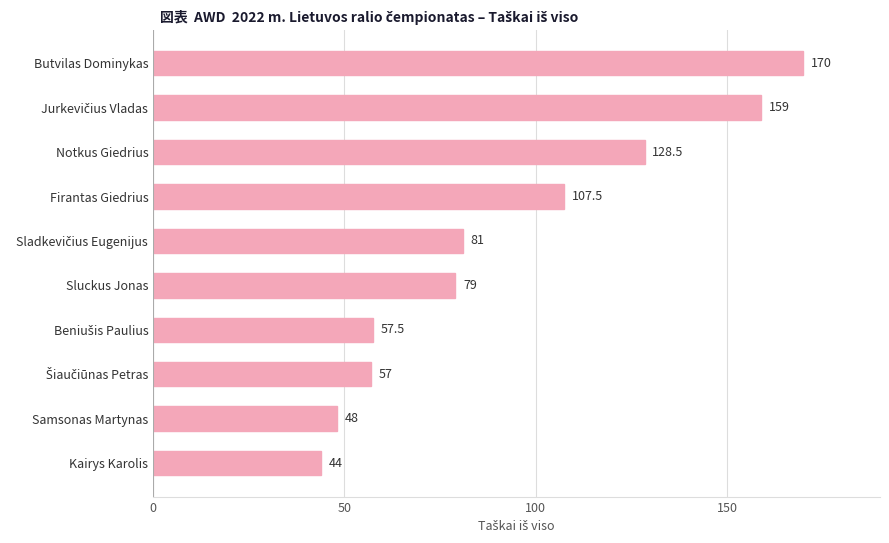

At which label is the value closest to 107?

Firantas Giedrius